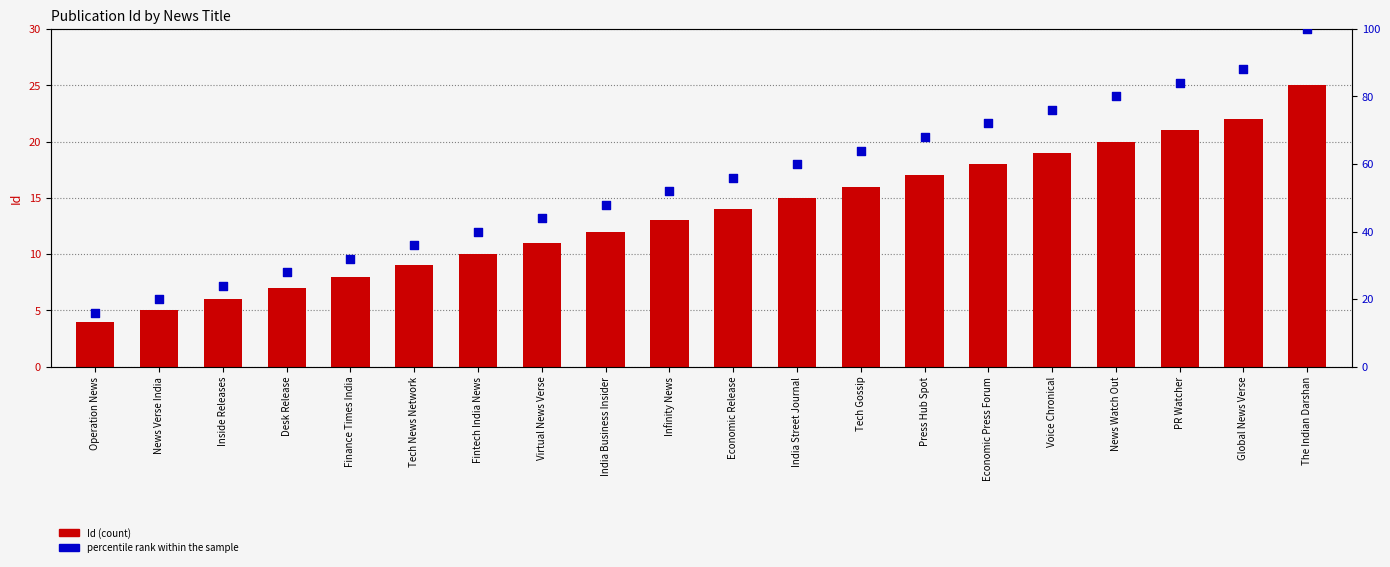

Which series has the widest spread of Y values?

percentile rank within the sample